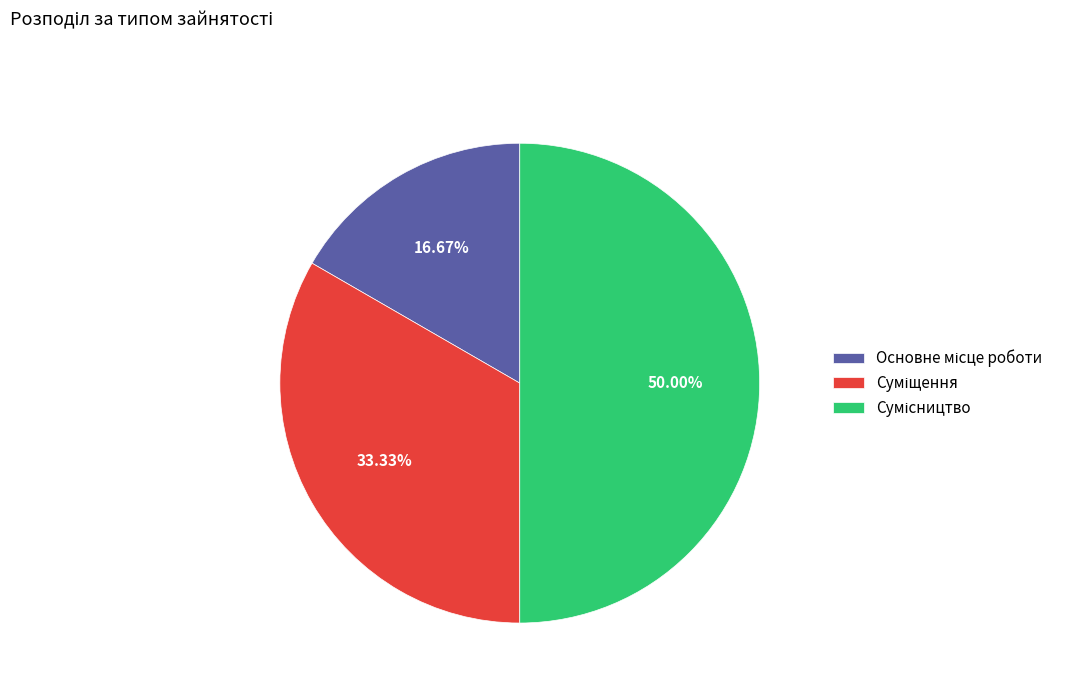

How many segments does this pie chart have?

3